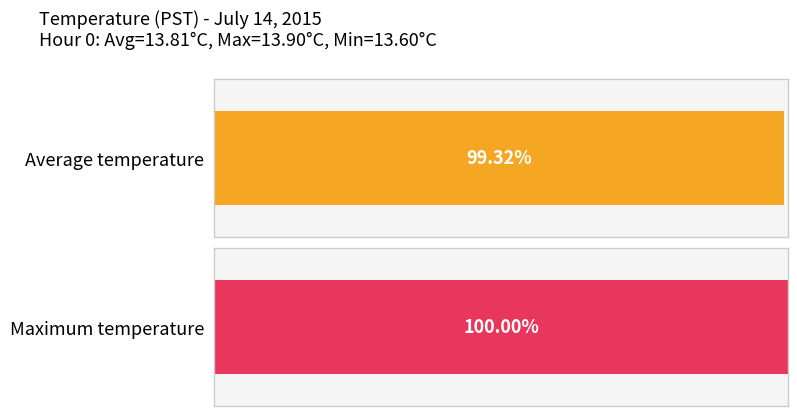

What is the maximum value for Average utilization?

13.9